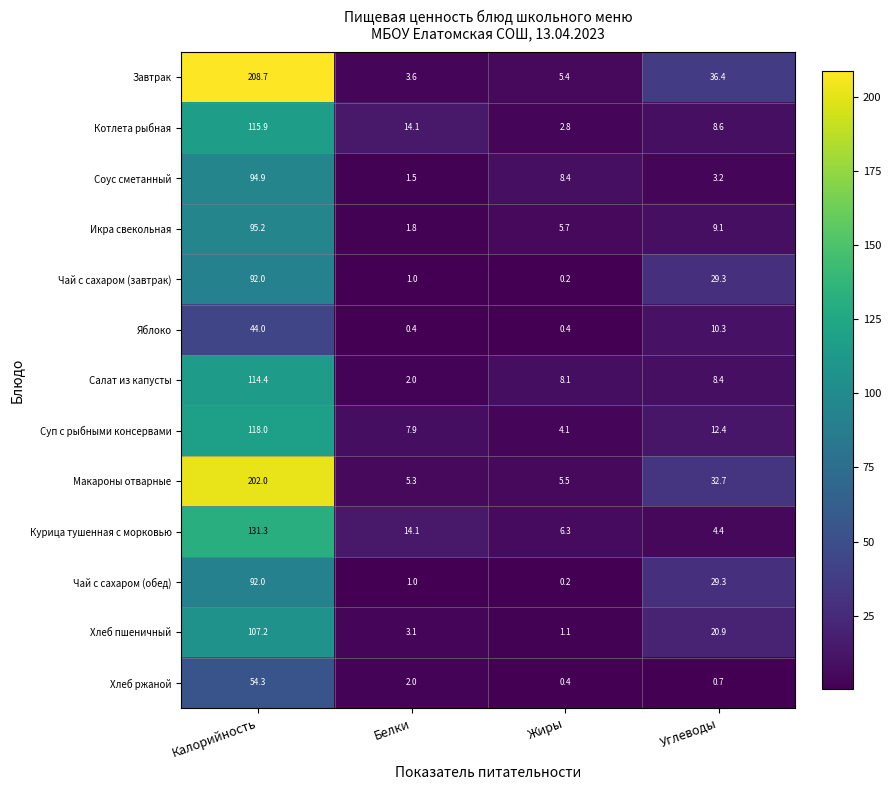

What is the total value across all series at Углеводы?

205.7